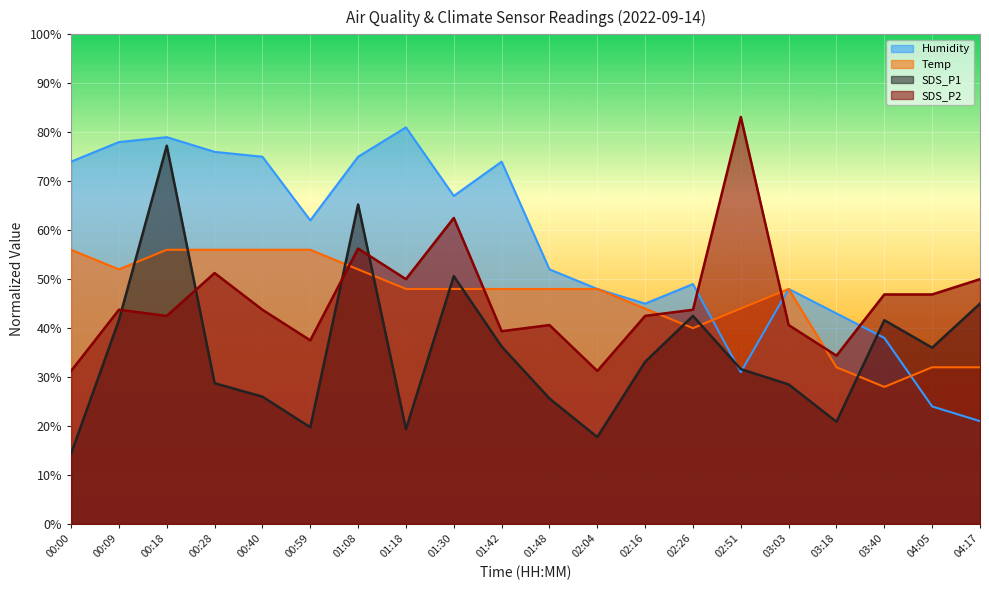

What is the sum of the SDS_P2 values at 00:18 and 01:48?

83.1